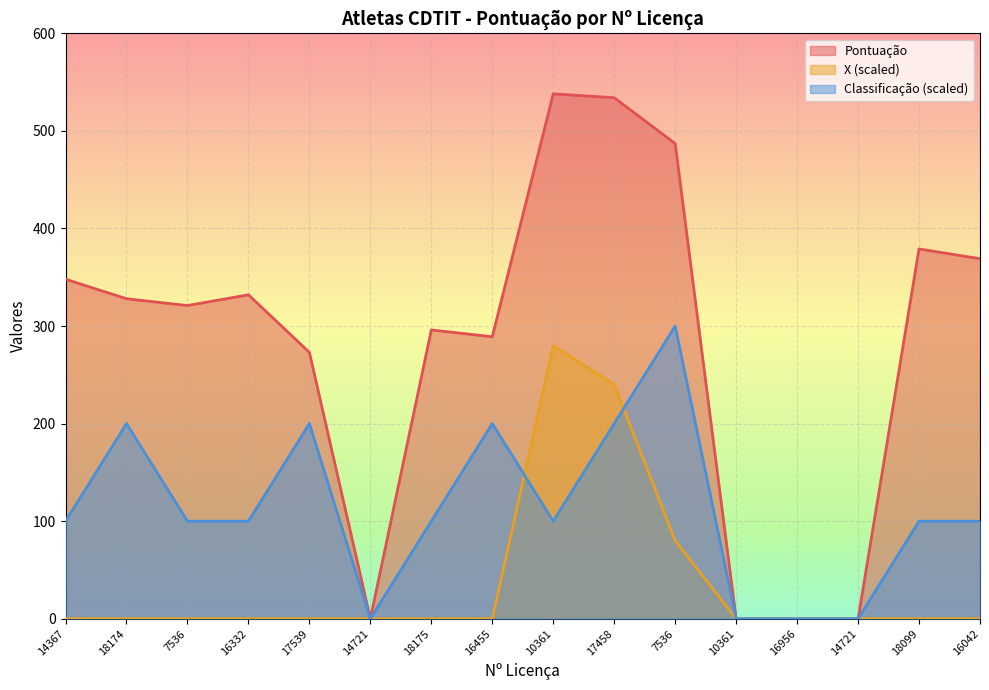

How many values in X are above zero?

3